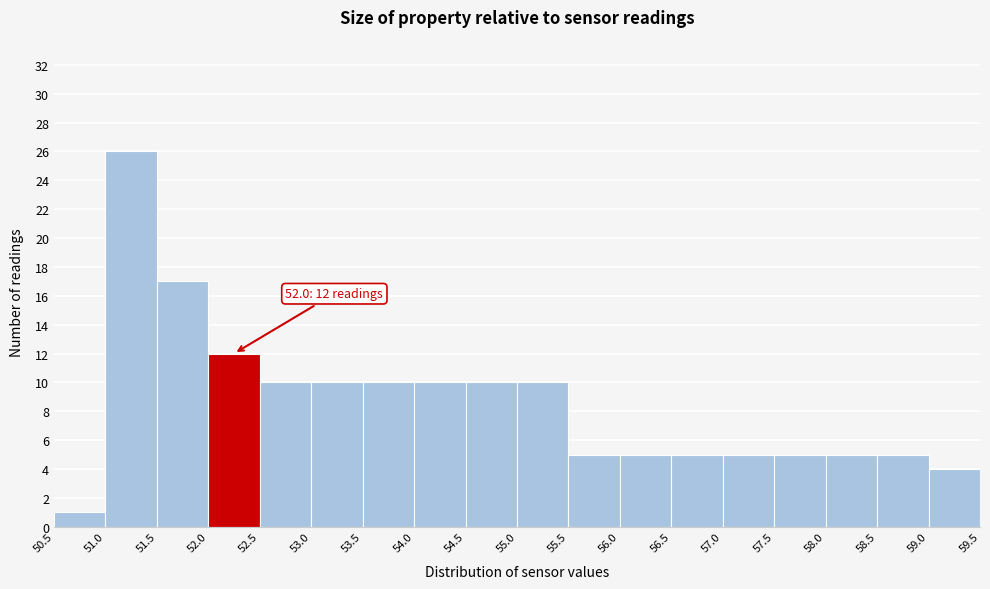

Over which range of the x-axis is the bar tallest?

51.0 to 51.5